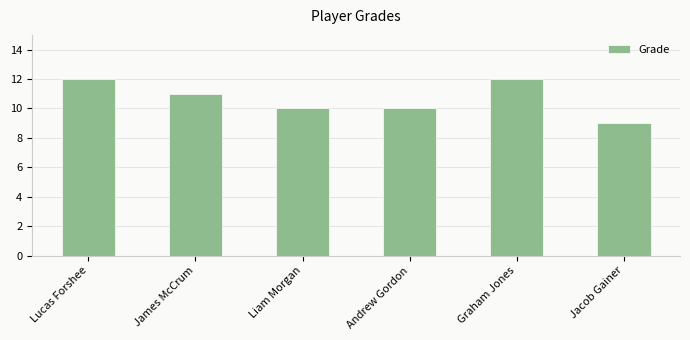

Where does the data first go above 11?

Lucas Forshee